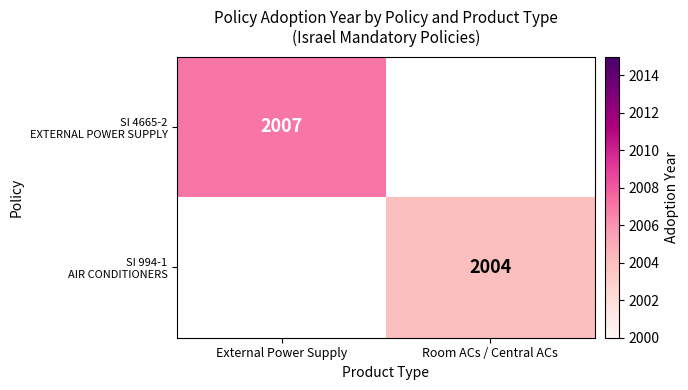

What is the smallest value displayed?

2004.0